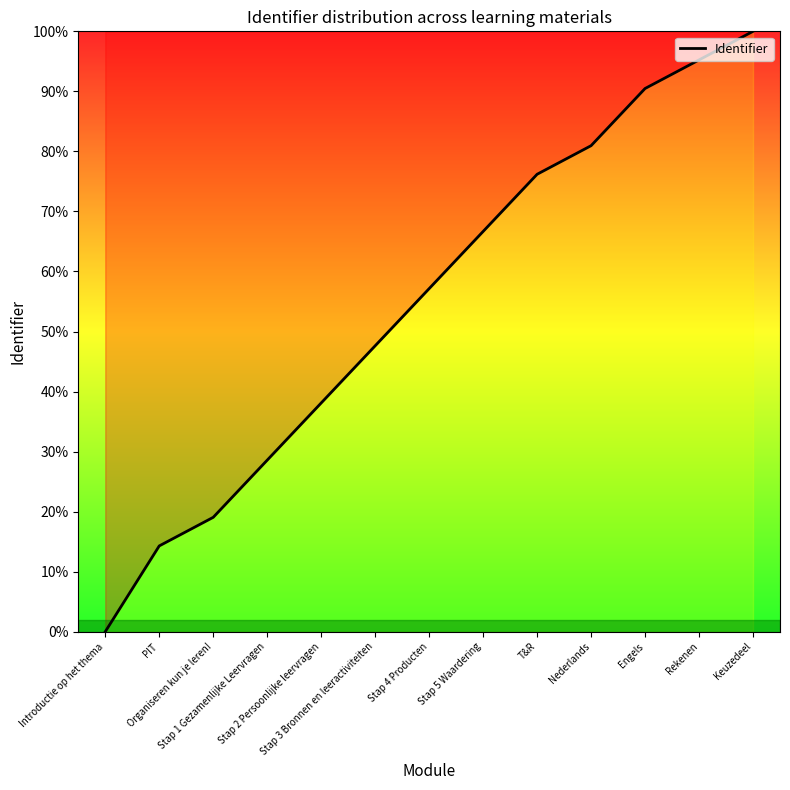

What is the change in value from Stap 1 Gezamenlijke Leervragen to Keuzedeel?

+71.4